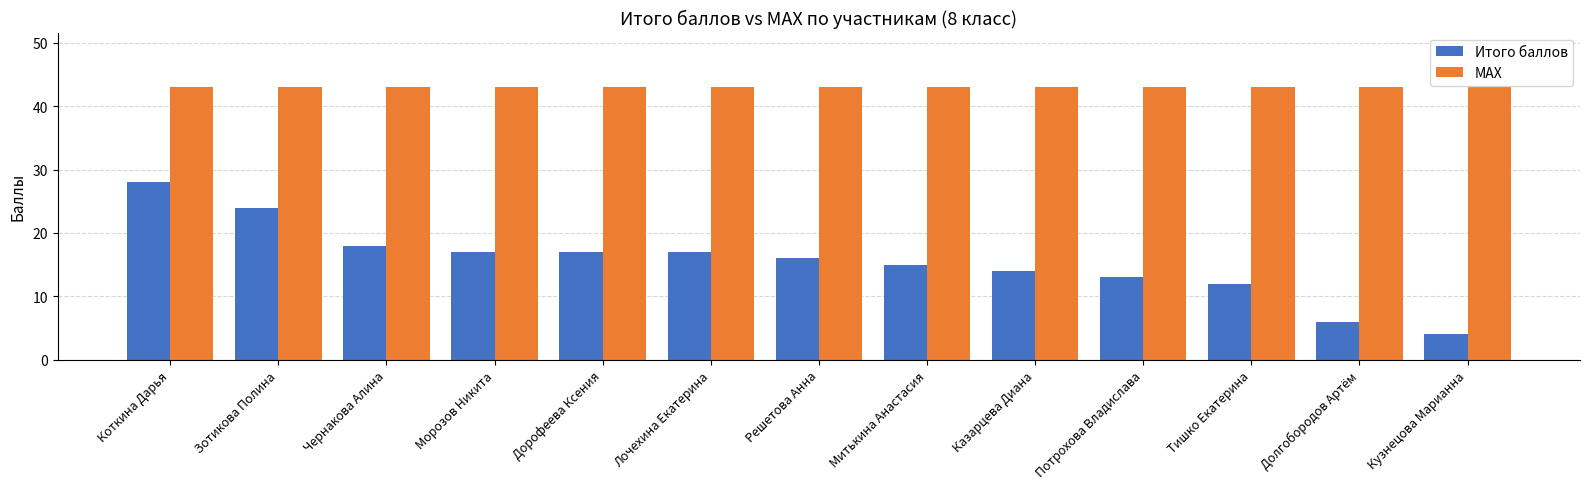

Are the bars horizontal?

No